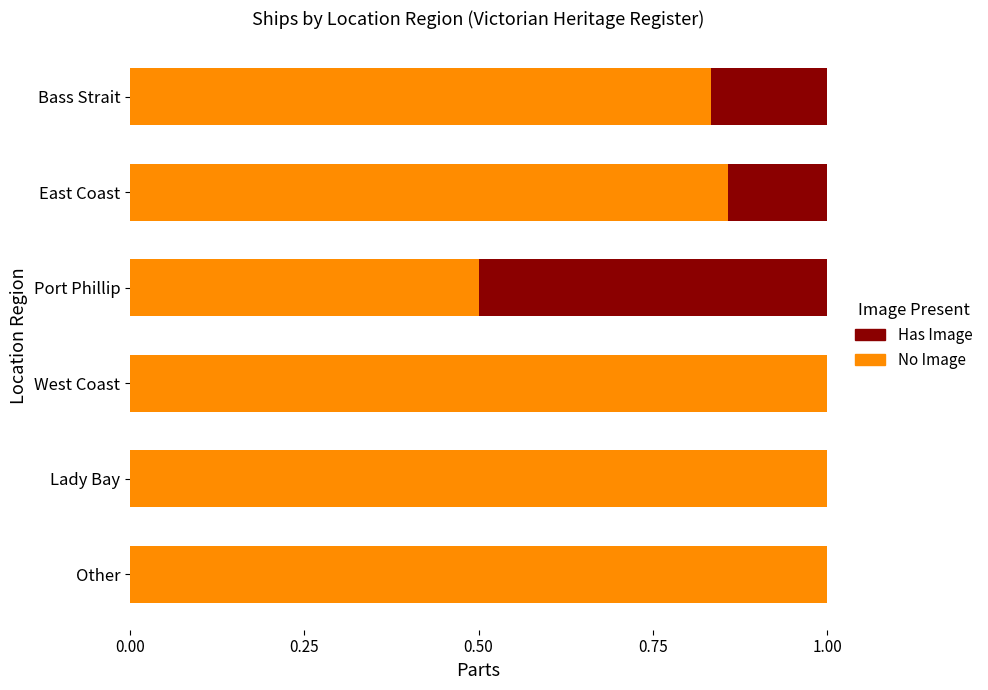

What is the total value across all series at East Coast?

1.0